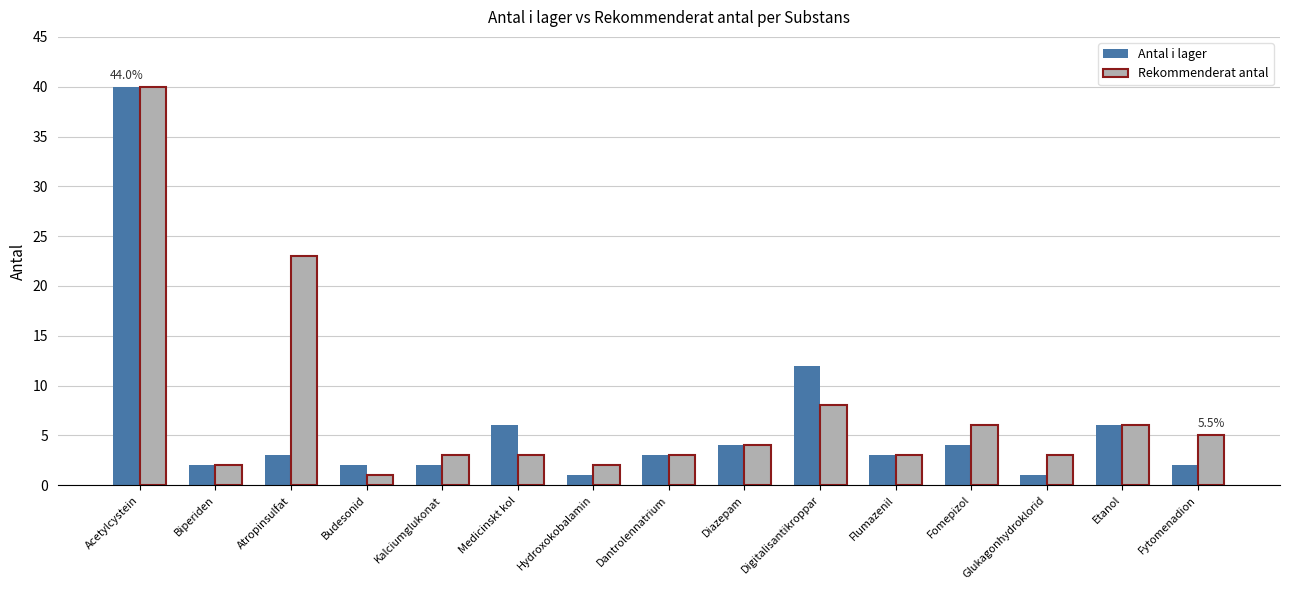

What is the total value across all series at Hydroxokobalamin?

3